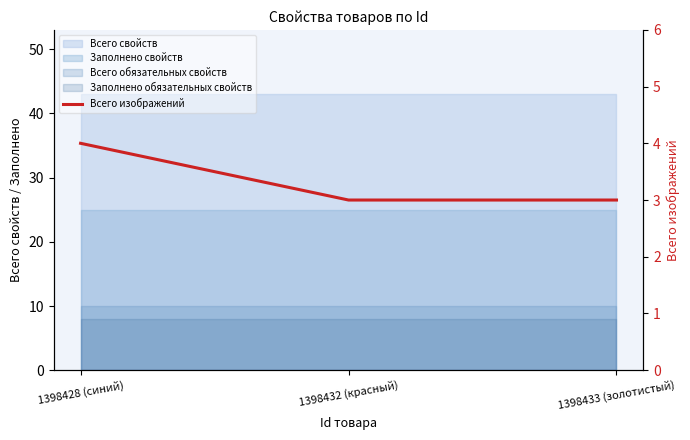

The chart shows a value of 4 at 1398428 (синий). True or false?

True